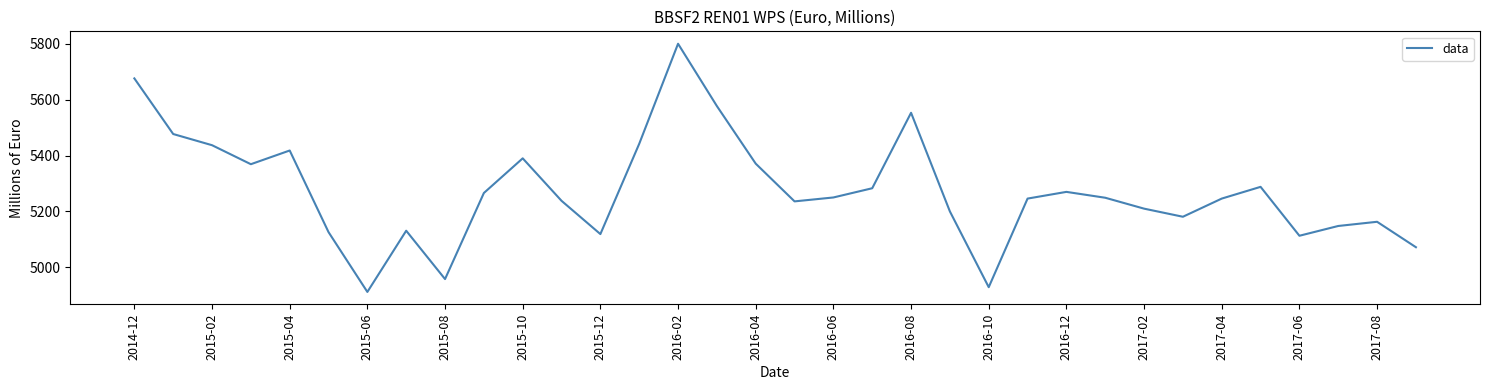

What is the minimum value shown in the chart?

4912